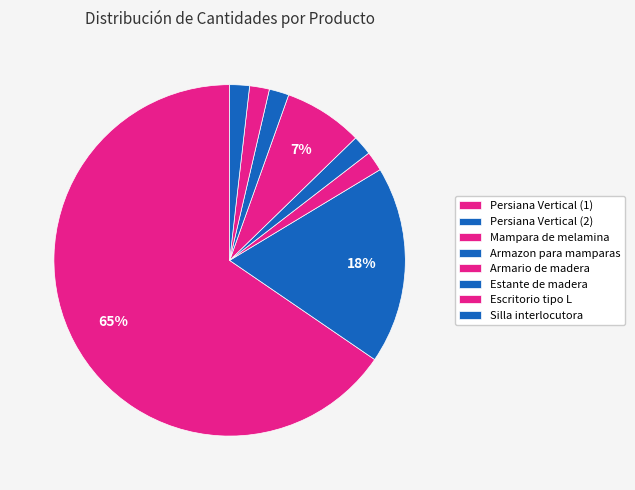

To the nearest percent, what is the difference between the largest and smallest slice percentages?

64%